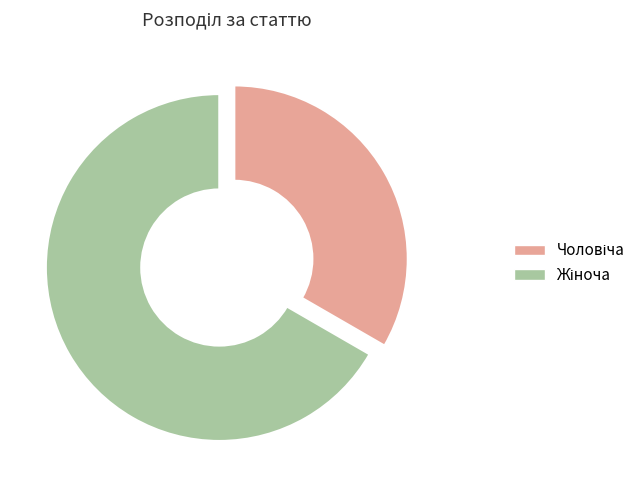

Is there a majority slice in this chart?

Yes